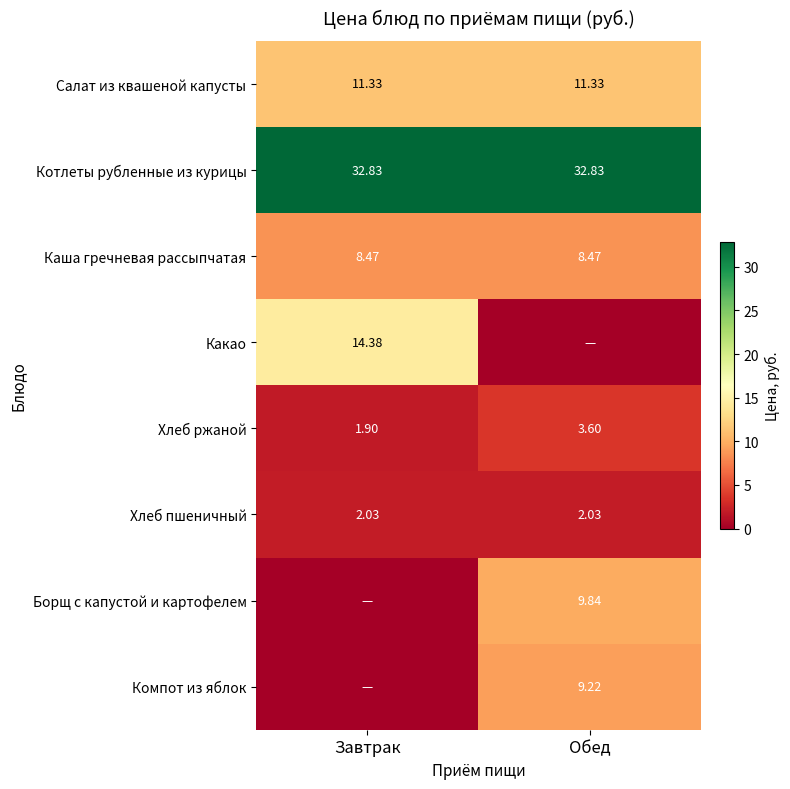

Is the value of Борщ с капустой и картофелем at Обед greater than the value of Хлеб ржаной at Обед?

Yes